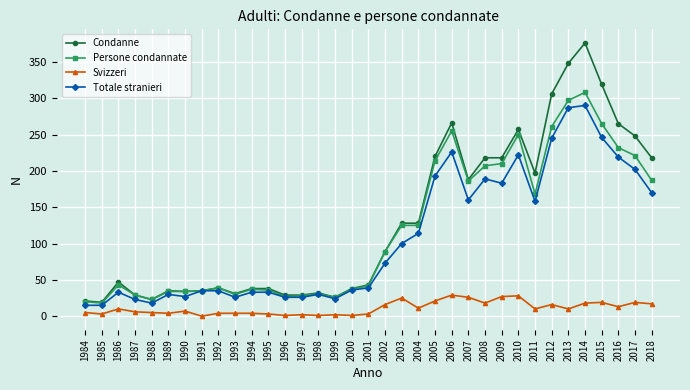

At 2018, list the series in order from largest to smallest.

Condanne, Persone condannate, Totale stranieri, Svizzeri